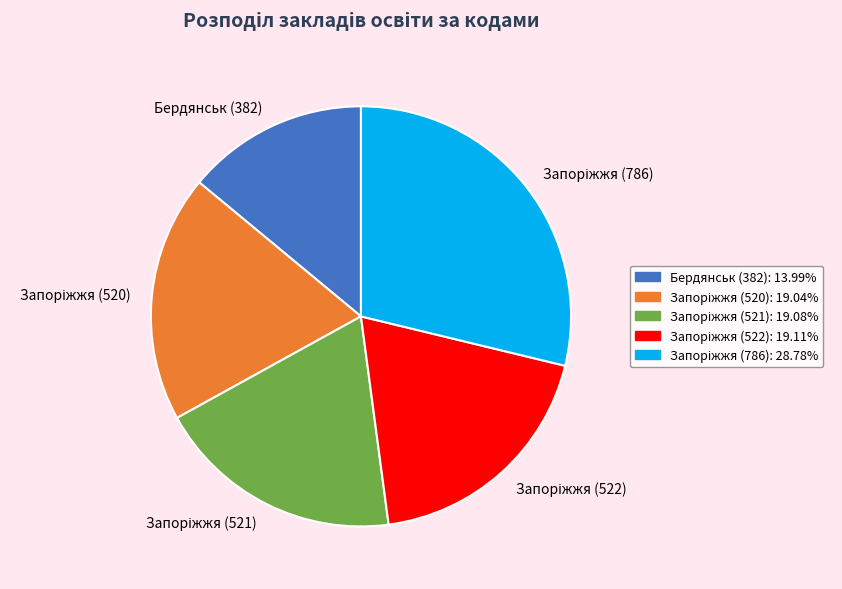

How many slices are in this pie chart?

5